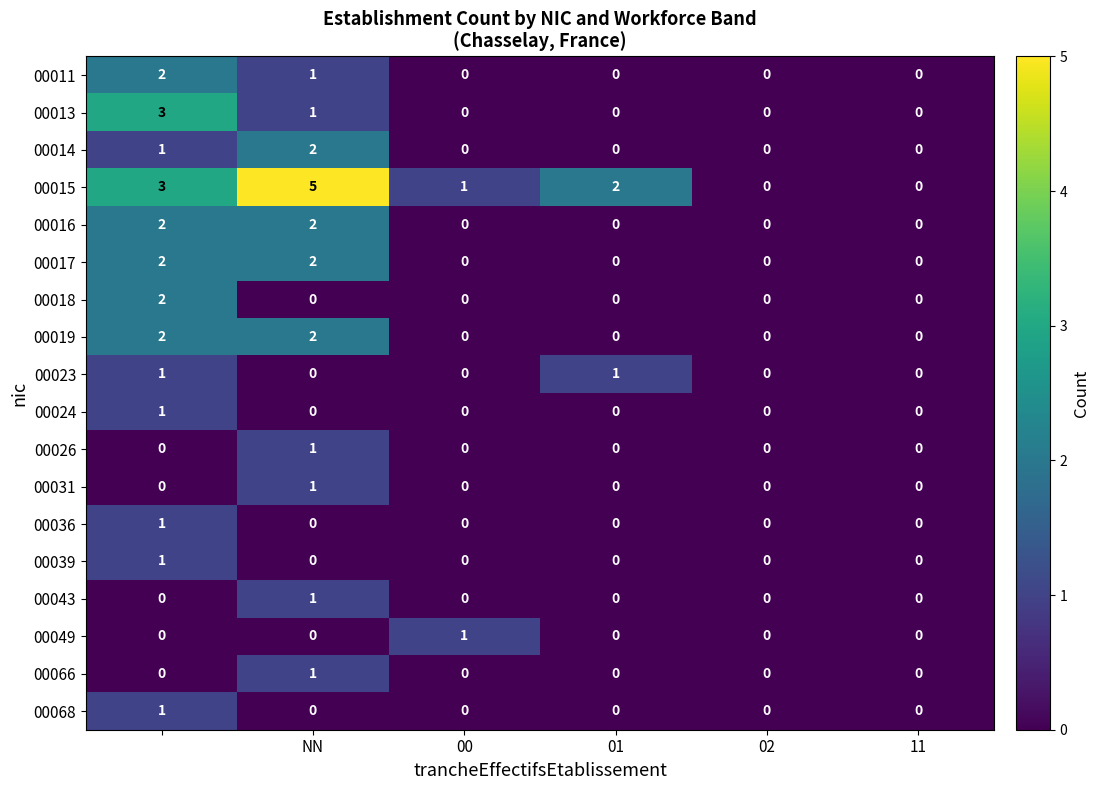

What is the sum of all 00016 values?

4